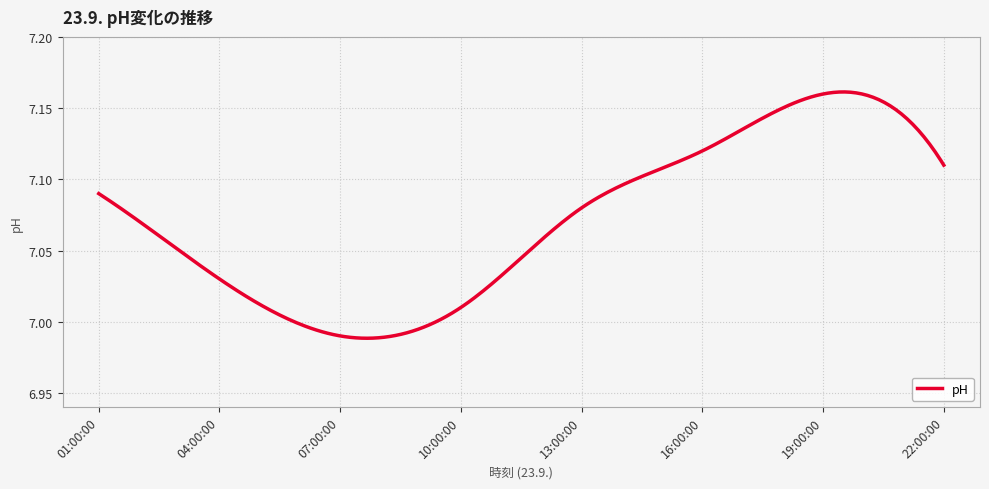

What is the minimum value shown in the chart?

7.0